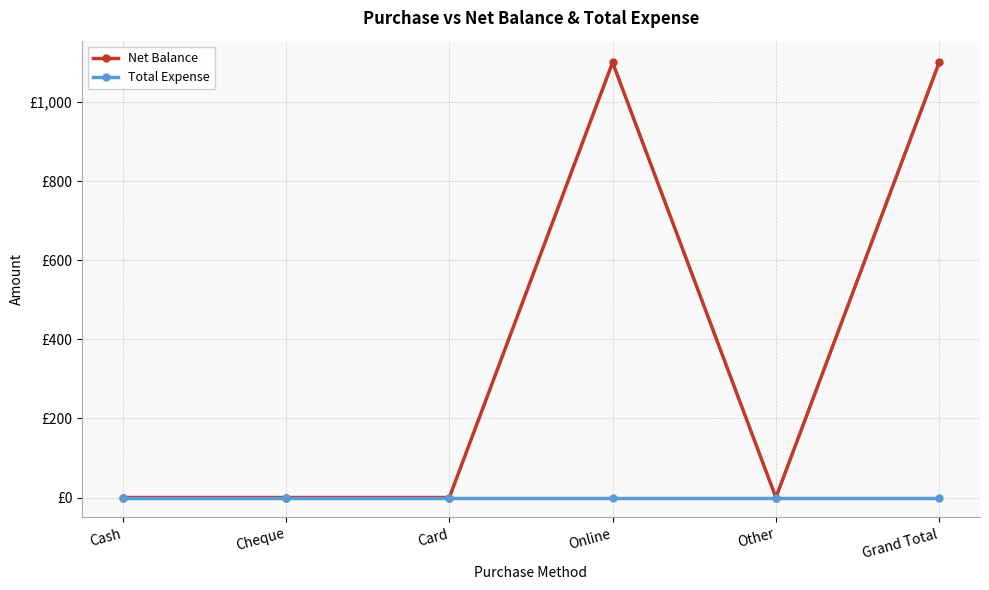

True or false: Net Balance and Total Expense intersect in this chart.

False